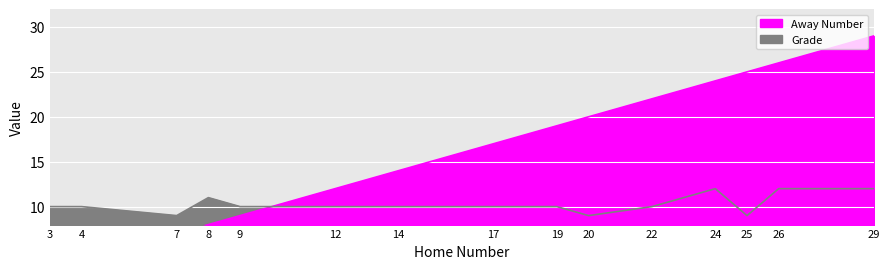

Read the Grade value at 22.

10